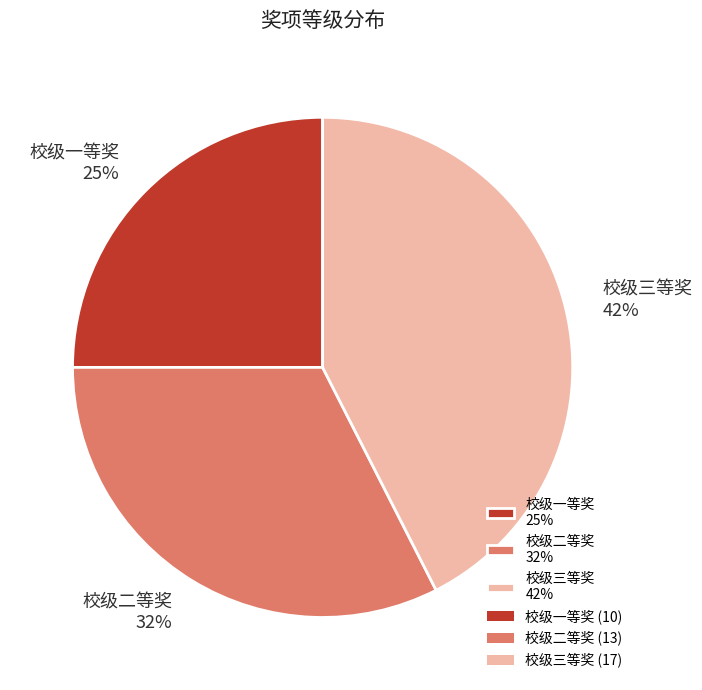

To the nearest percent, what is the difference between the 校级二等奖 and 校级三等奖 slice percentages?

10%